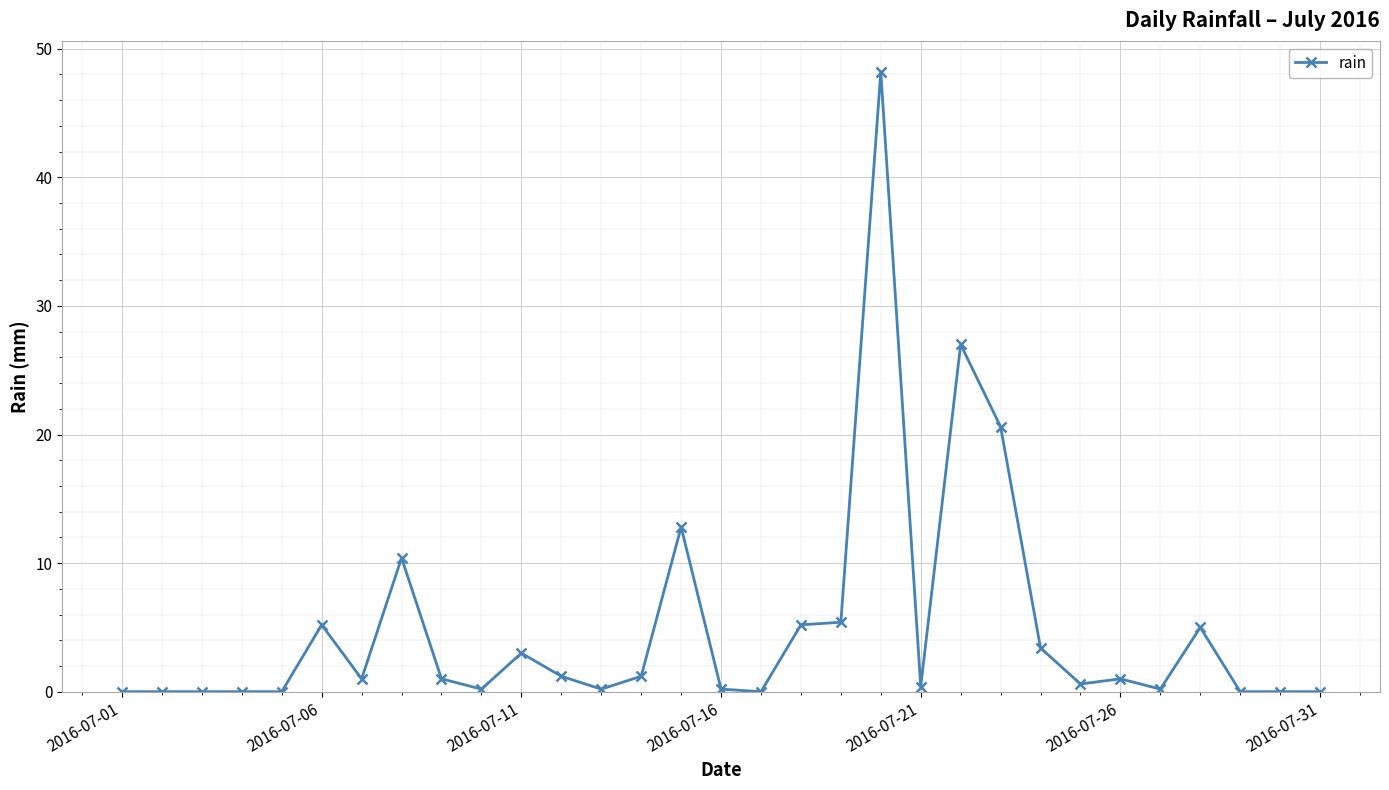

True or false: the data has more than 2 interior local peaks.

True